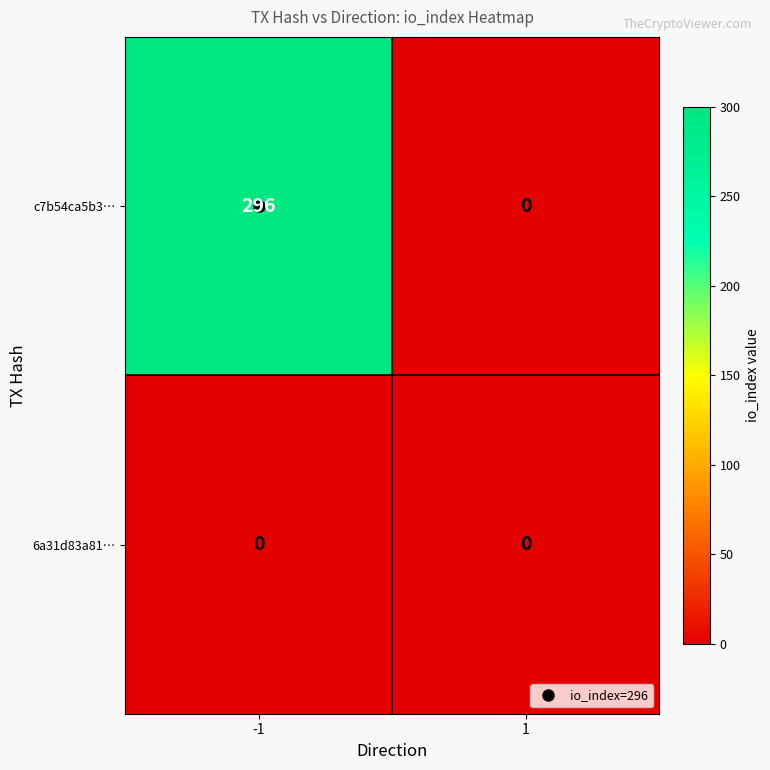

Which series changed the most between -1 and 1?

c7b54ca5b3…